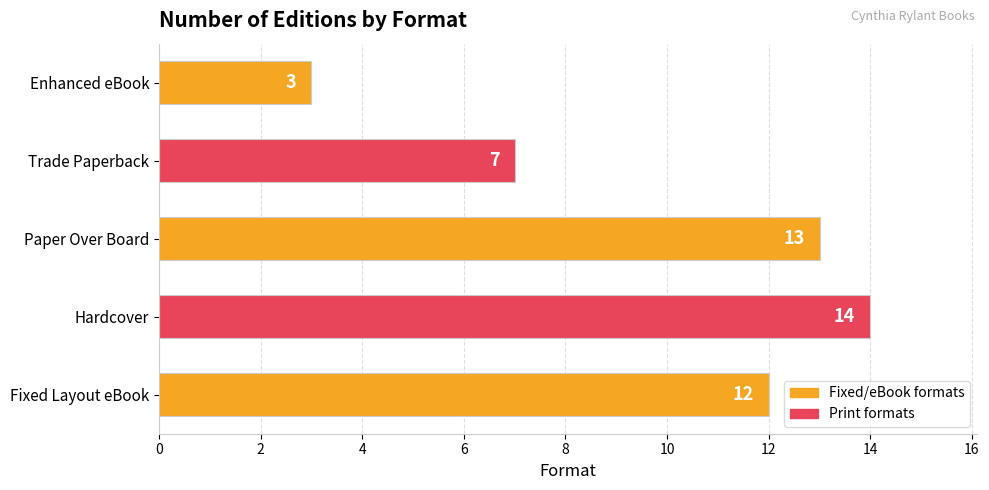

What is the change in value from Paper Over Board to Trade Paperback?

-6